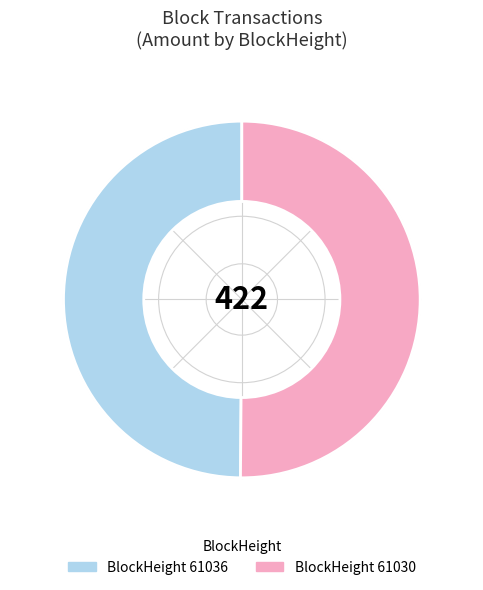

The BlockHeight 61036 slice represents 50% of the pie. True or false?

True